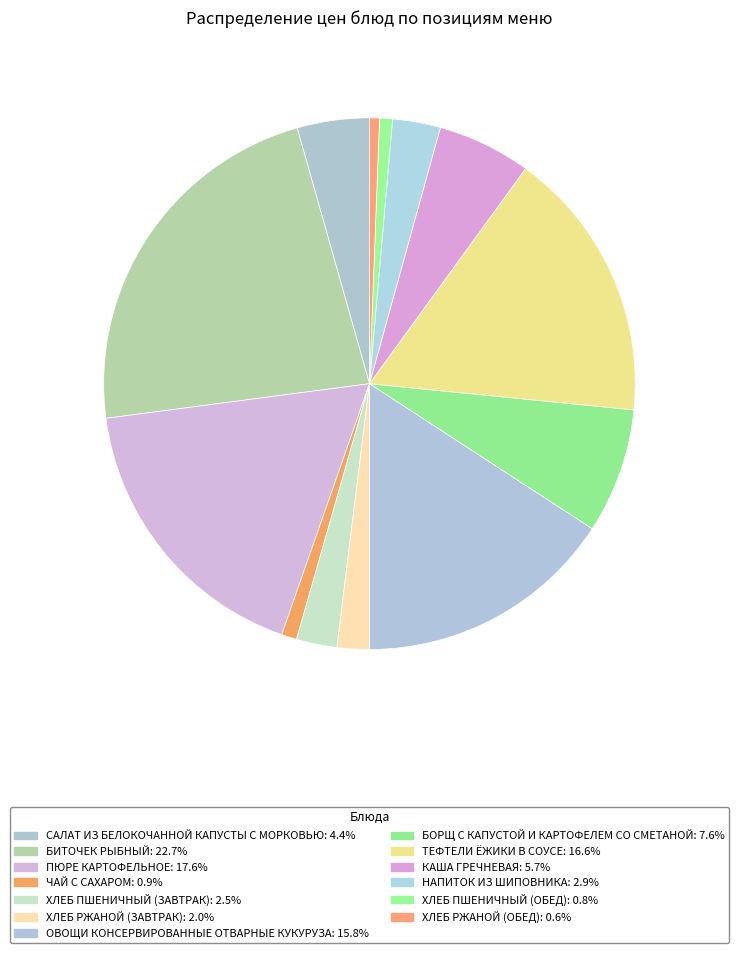

How many slices are in this pie chart?

13